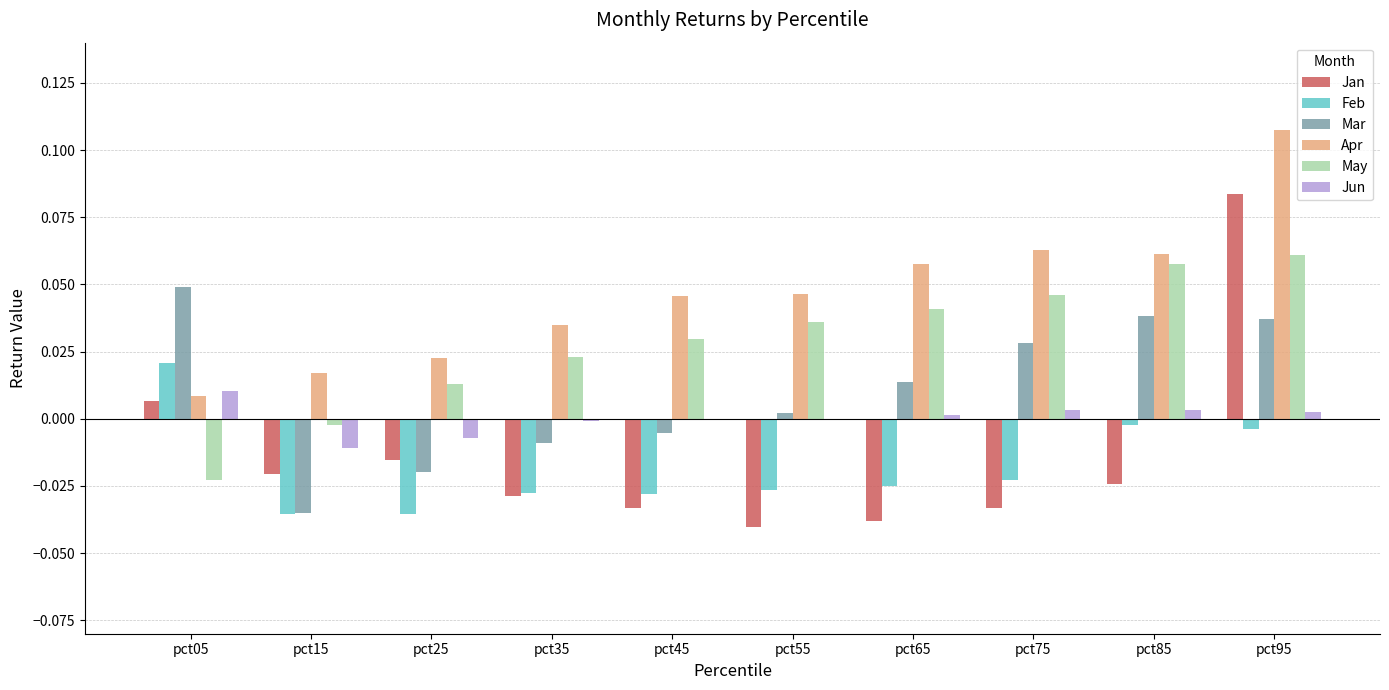

Which series has the largest total across all categories?

Apr